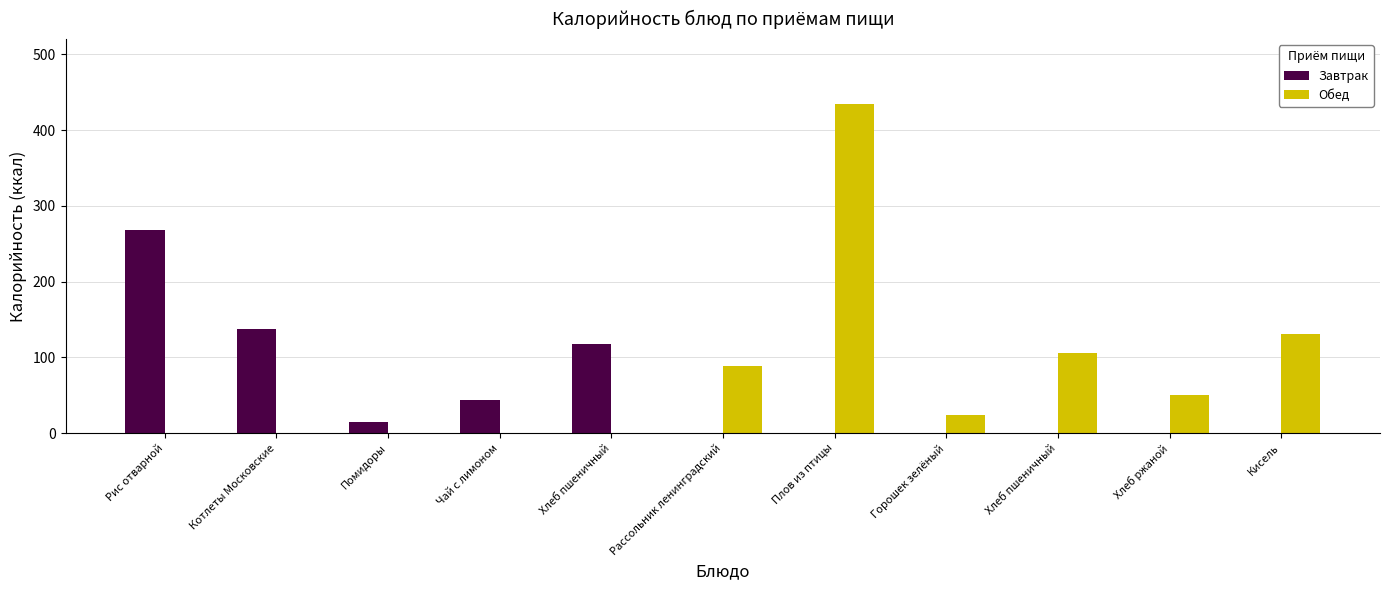

How many categories are shown in the chart?

11